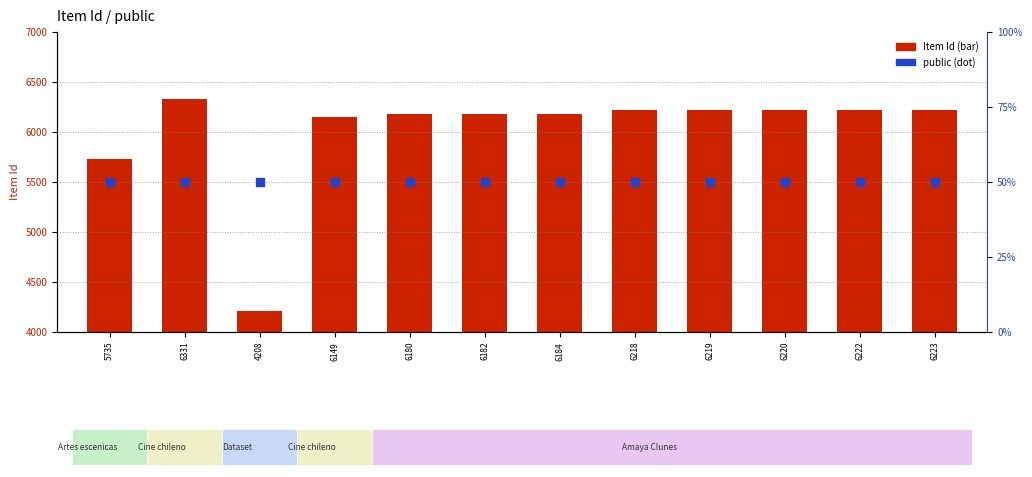

At how many categories does at least one series exceed 1203?

12